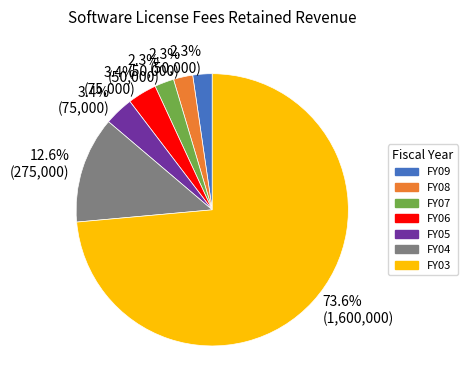

Which category accounts for the majority?

FY03